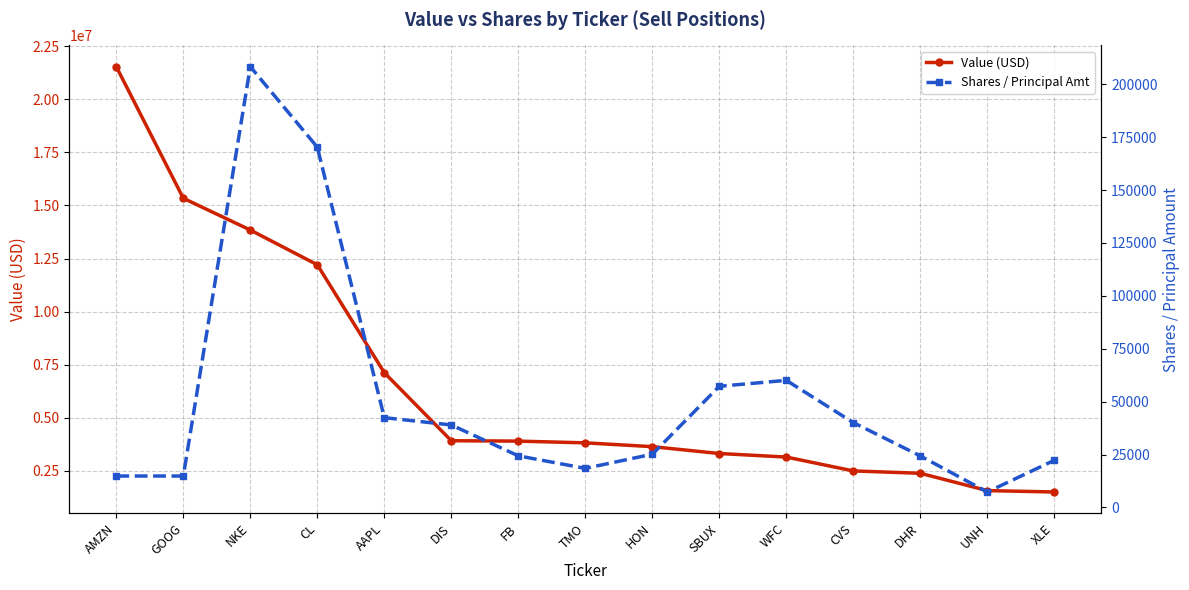

True or false: Shares / Principal Amt has more than 0 interior local peaks.

True